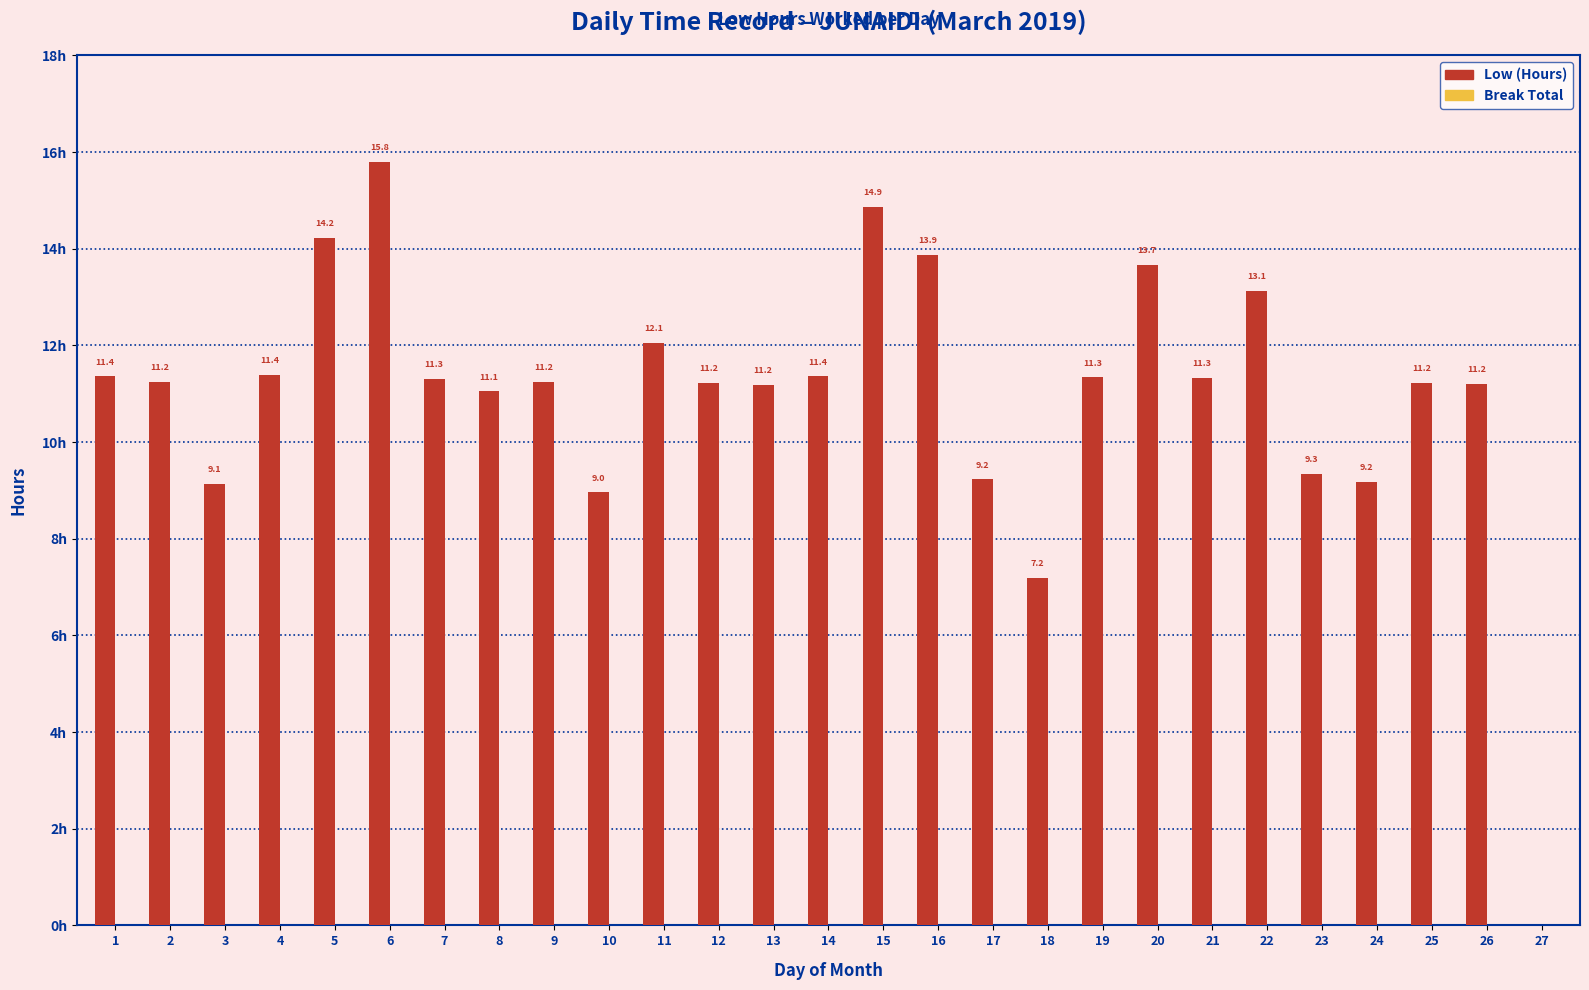

Which has a higher value, 21 or 9?

21